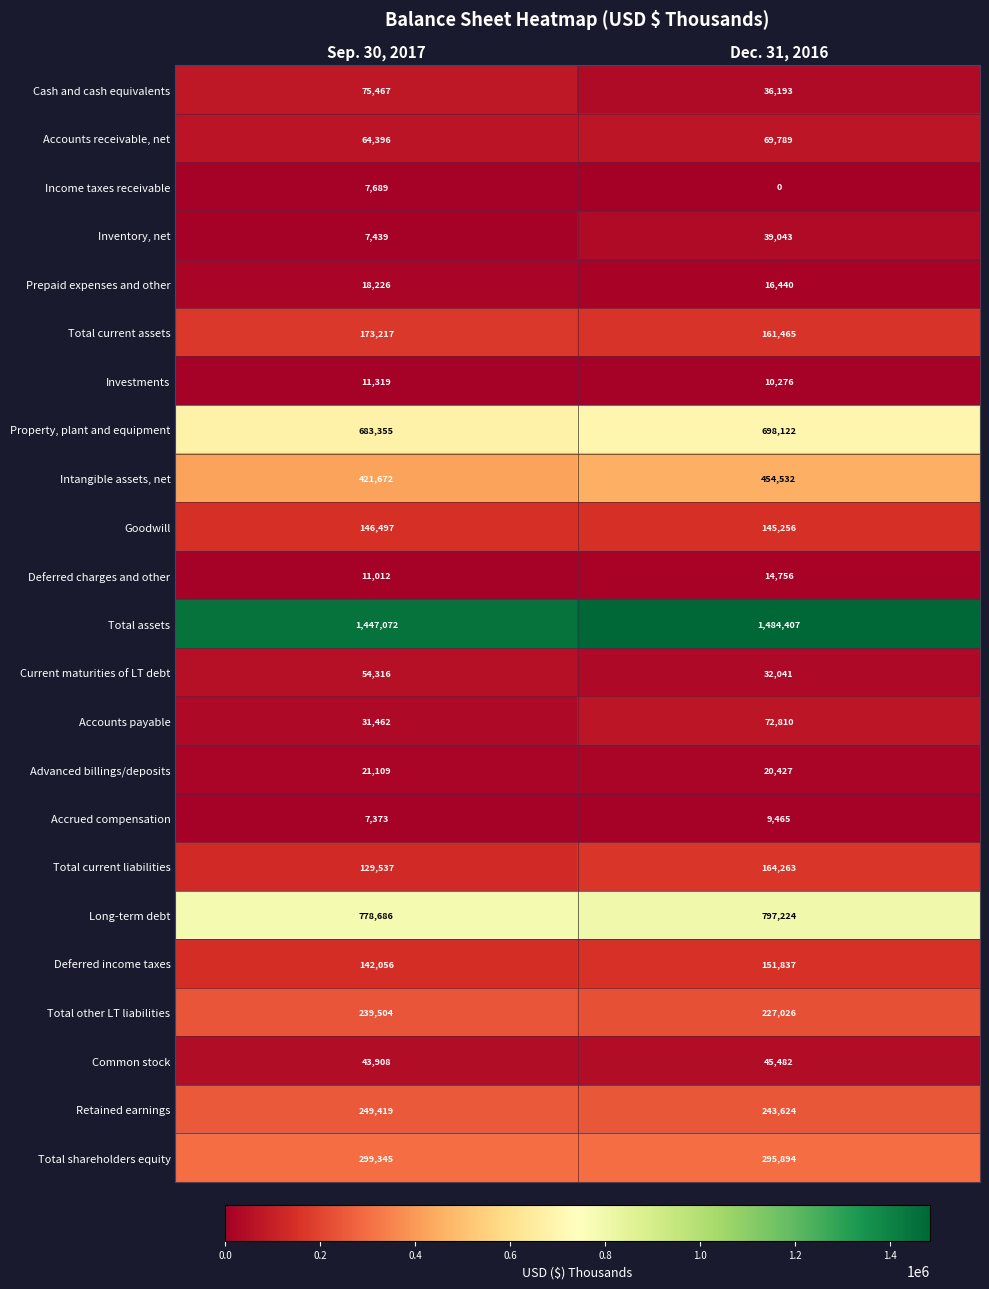

What is the difference between the highest and lowest values at Sep. 30, 2017?

1439699